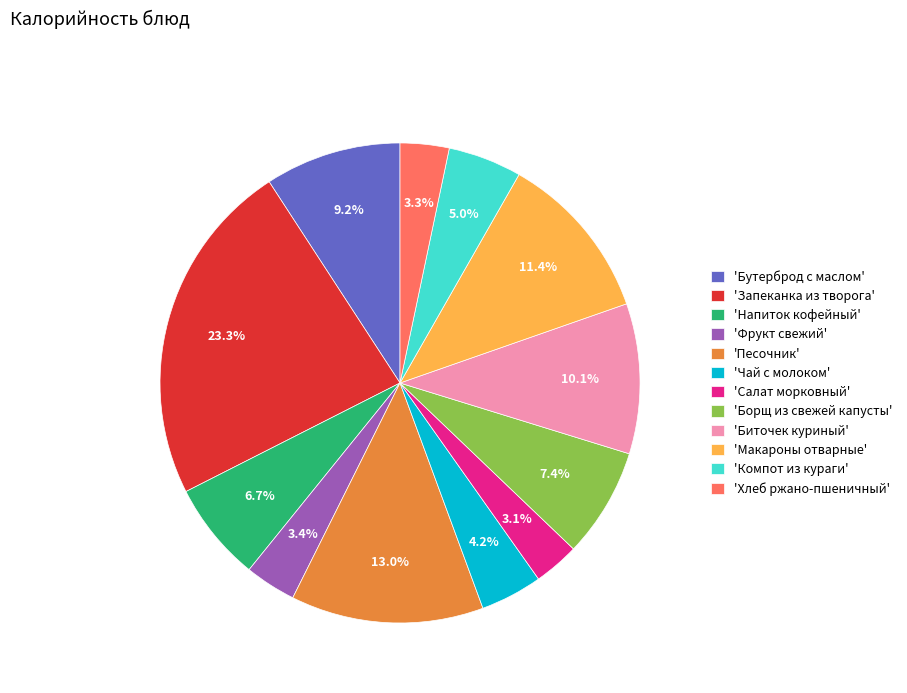

How much of the chart is everything except 'Компот из кураги'?

95.0%